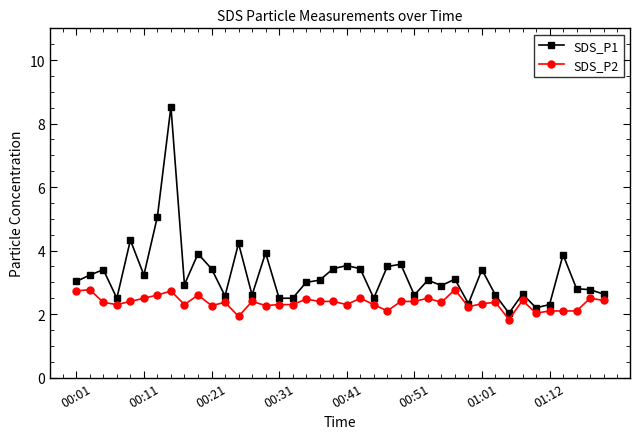

Which series has the largest total across all categories?

SDS_P1